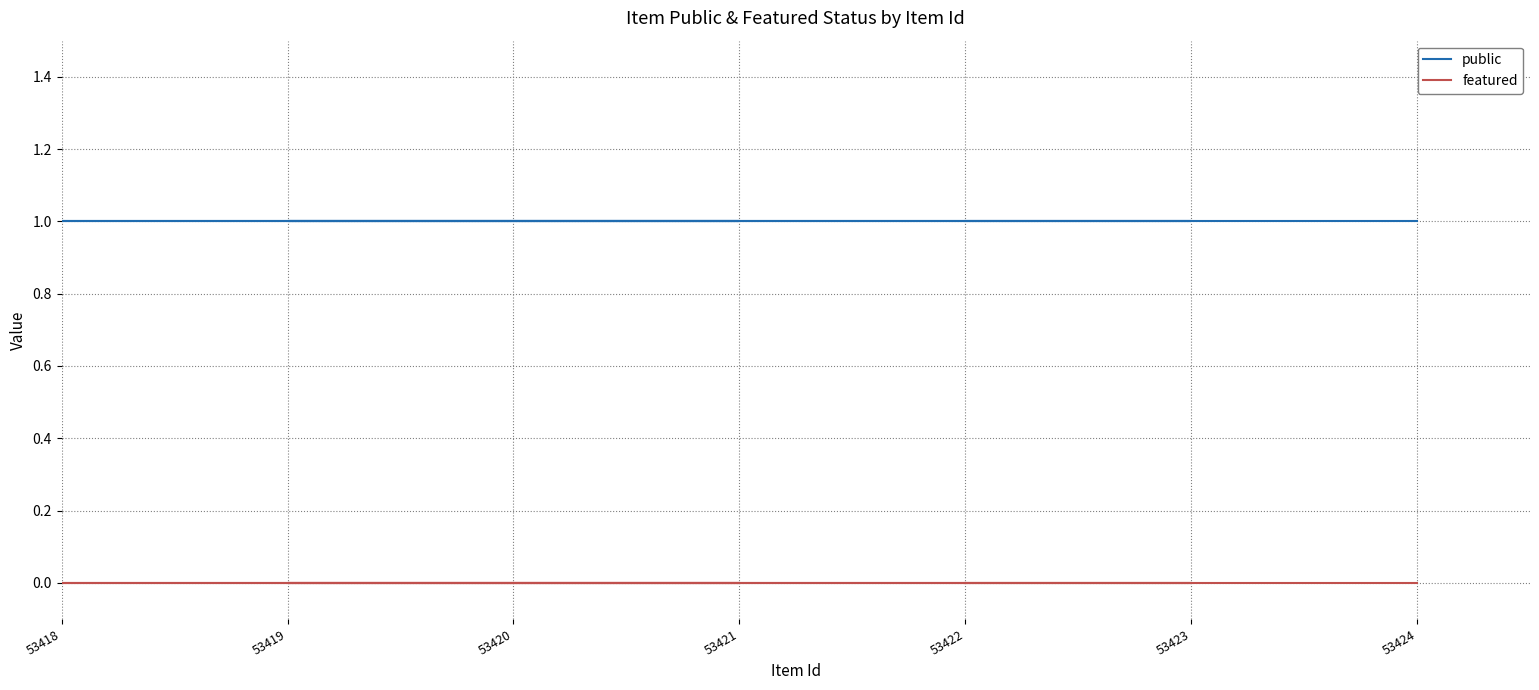

Which series has the largest range (max minus min)?

public